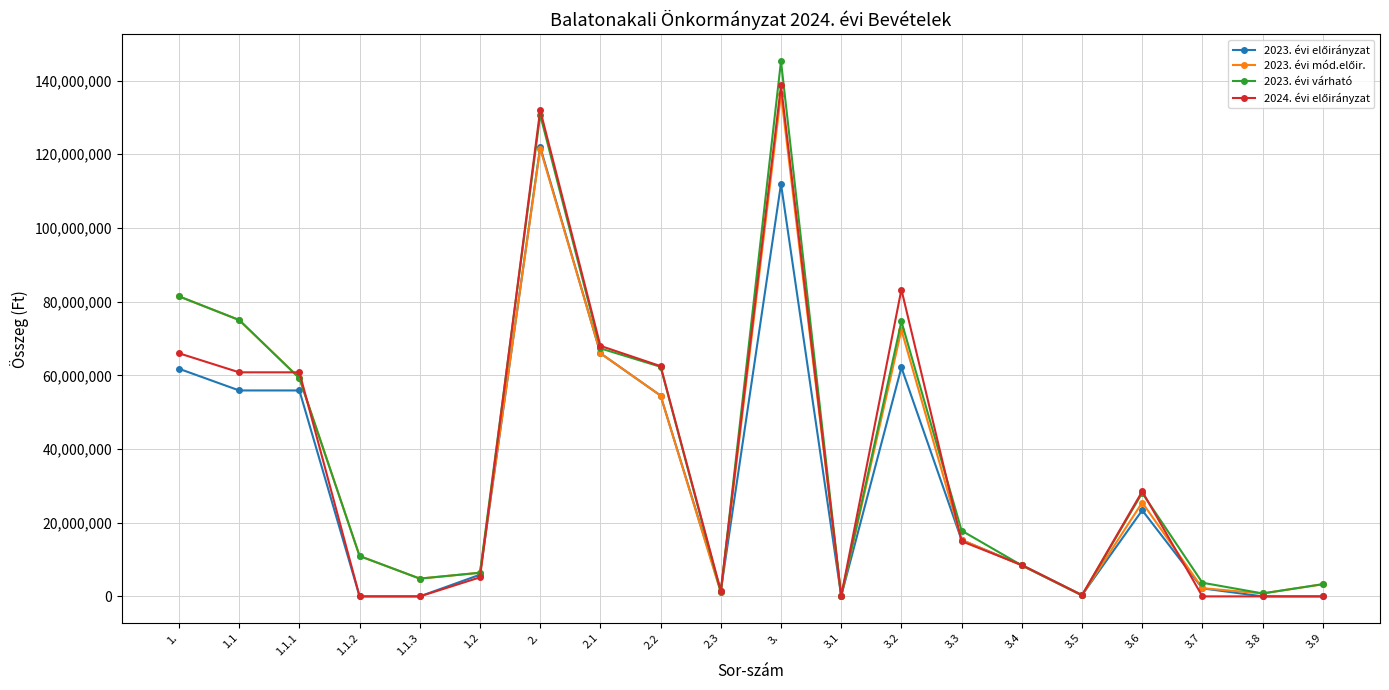

Which series has the widest spread of values?

2023. évi várható